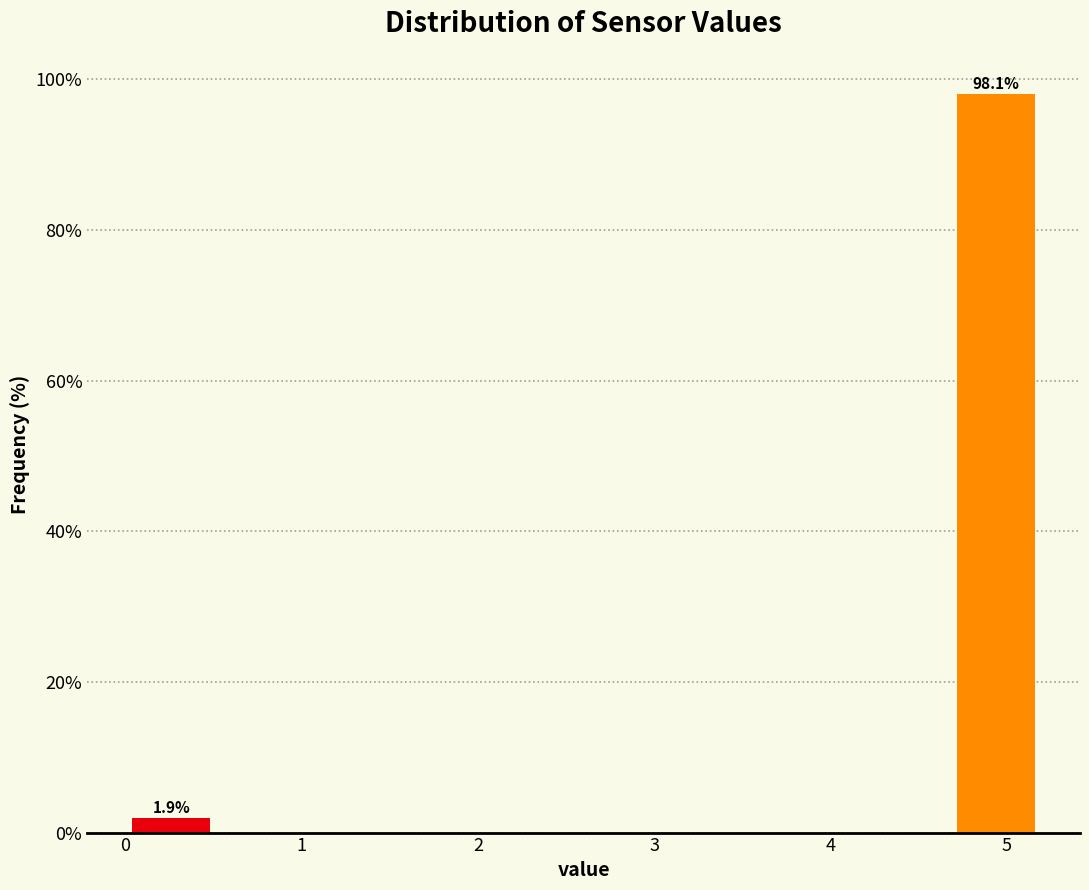

Over which range of the x-axis is the bar tallest?

4.68 to 5.20